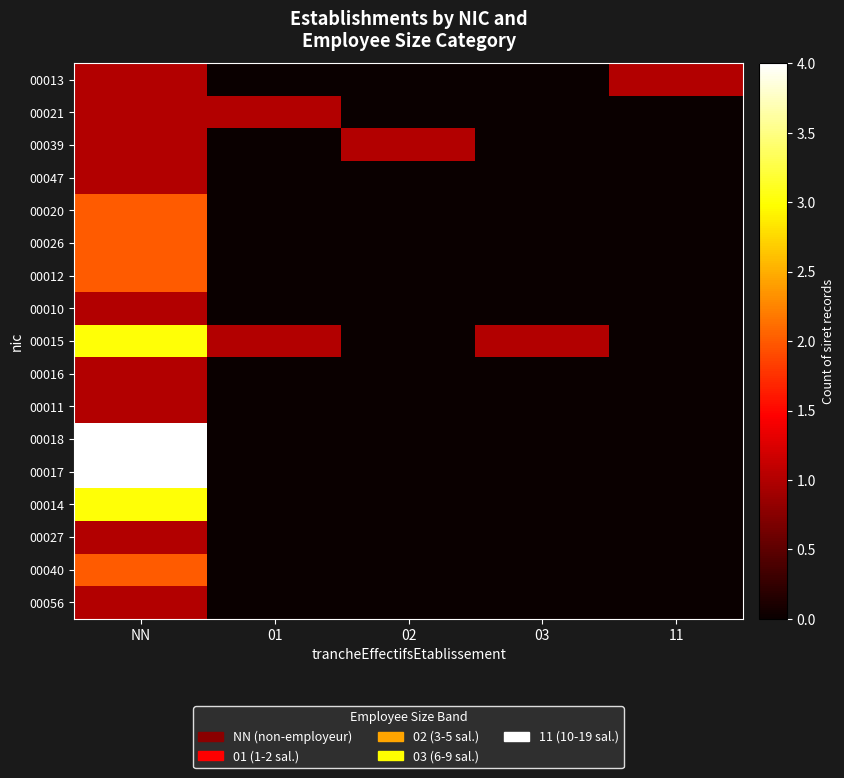

Rank the series at 02 from lowest to highest value.

00013, 00021, 00047, 00020, 00026, 00012, 00010, 00015, 00016, 00011, 00018, 00017, 00014, 00027, 00040, 00056, 00039